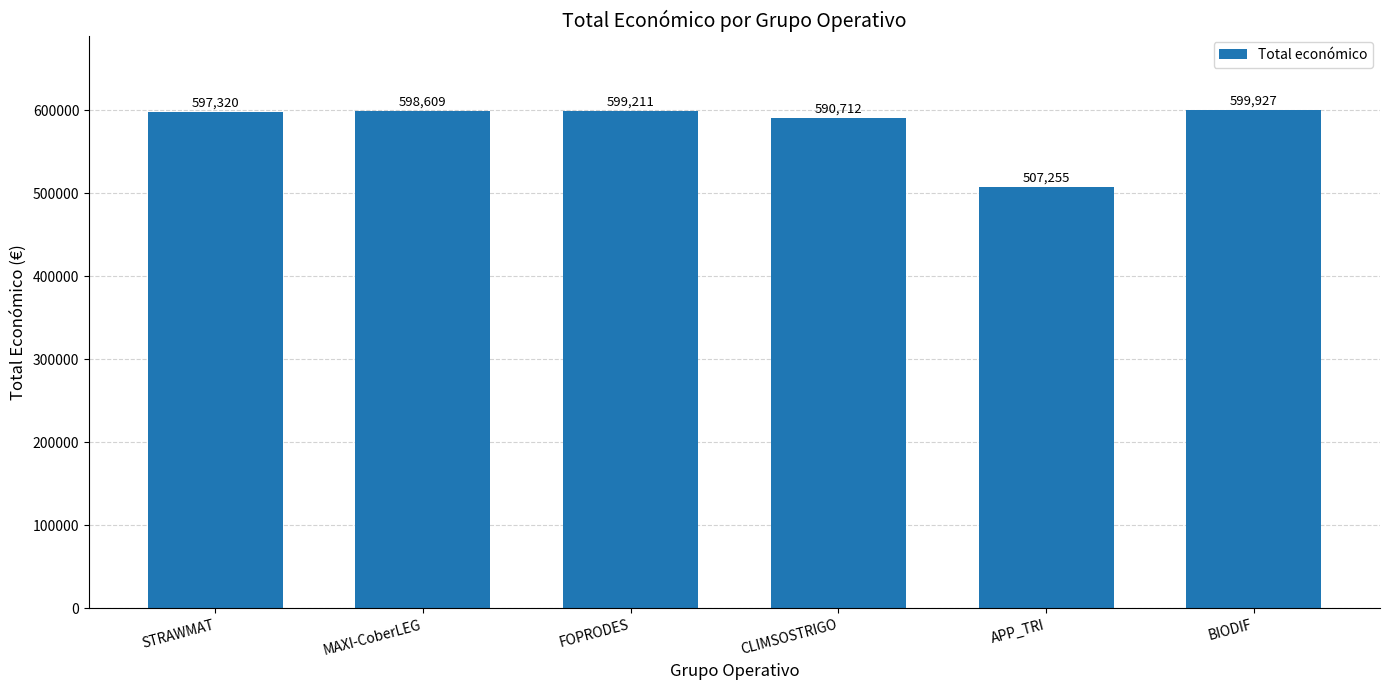

How many data points are less than 598609?

3